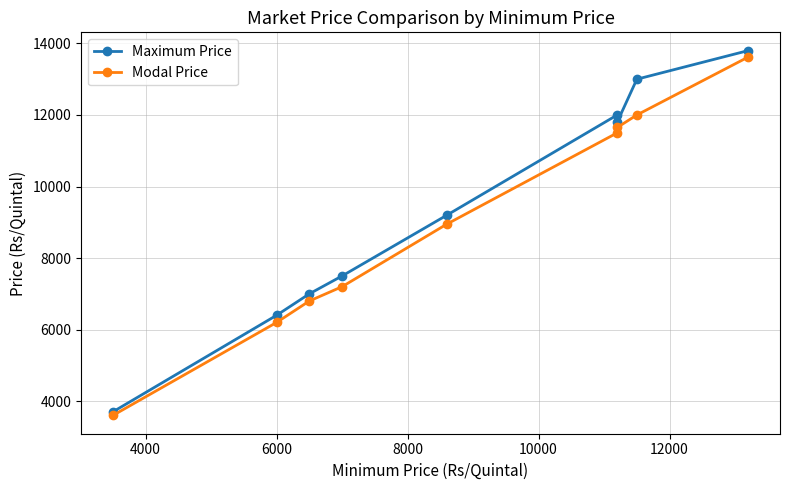

True or false: Maximum Price and Modal Price intersect in this chart.

False